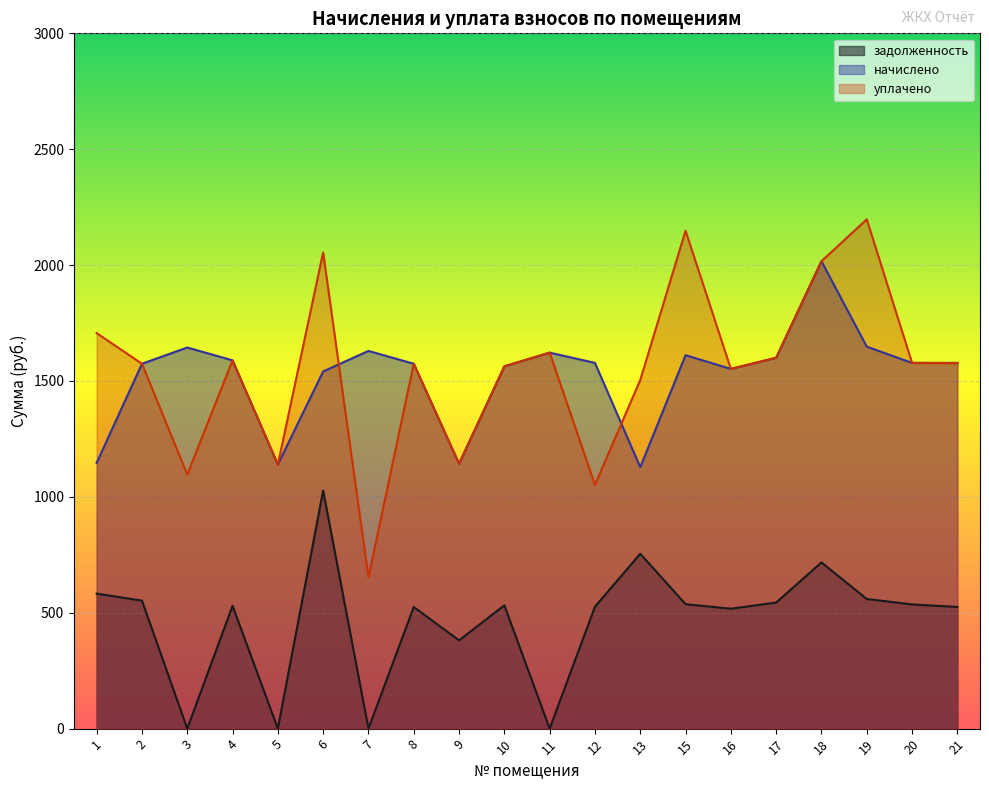

True or false: уплачено and задолженность cross at least once.

False